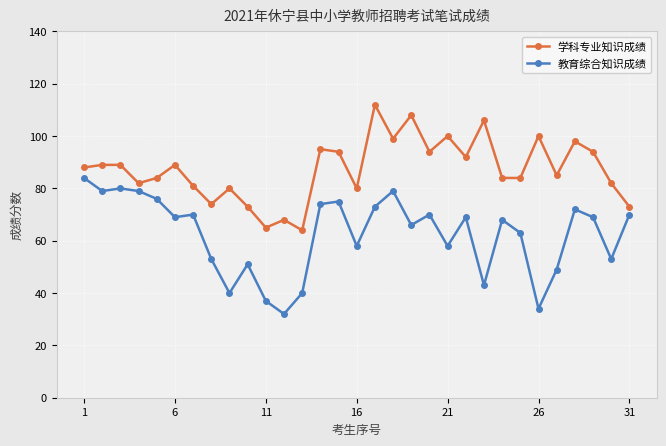

True or false: 教育综合知识成绩 and 学科专业知识成绩 cross at least once.

False